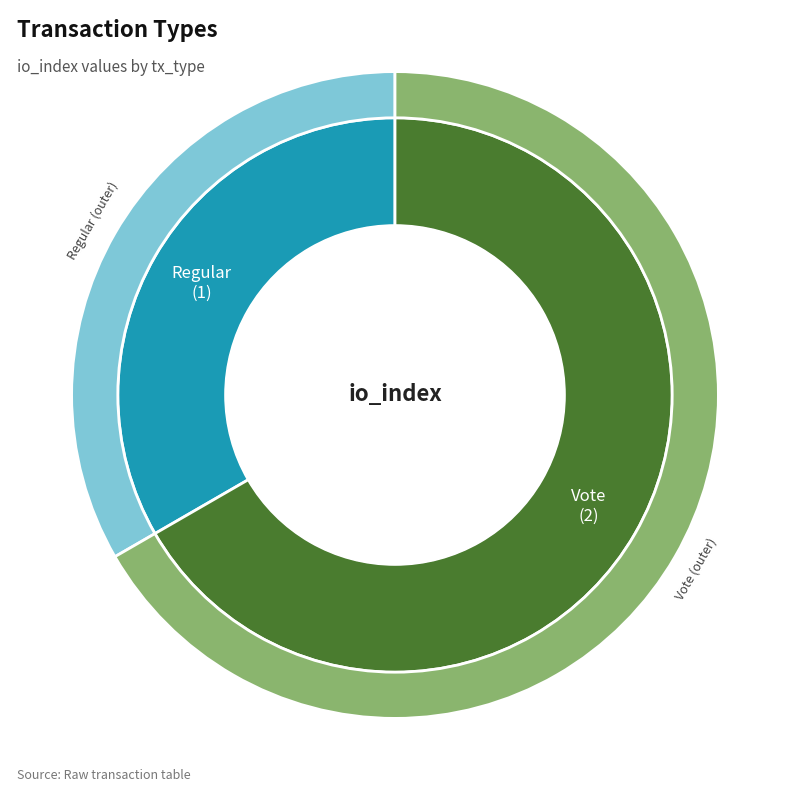

The Regular slice represents 33% of the pie. True or false?

True